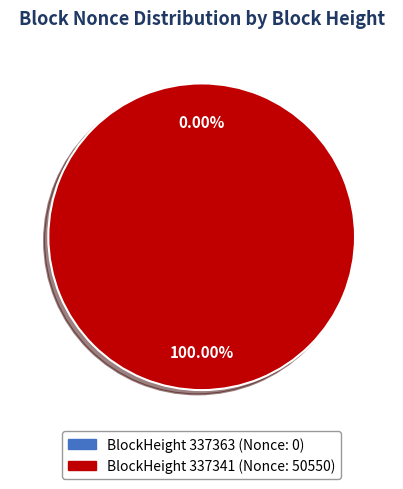

To the nearest percent, what percentage of the pie is 337341?

100%